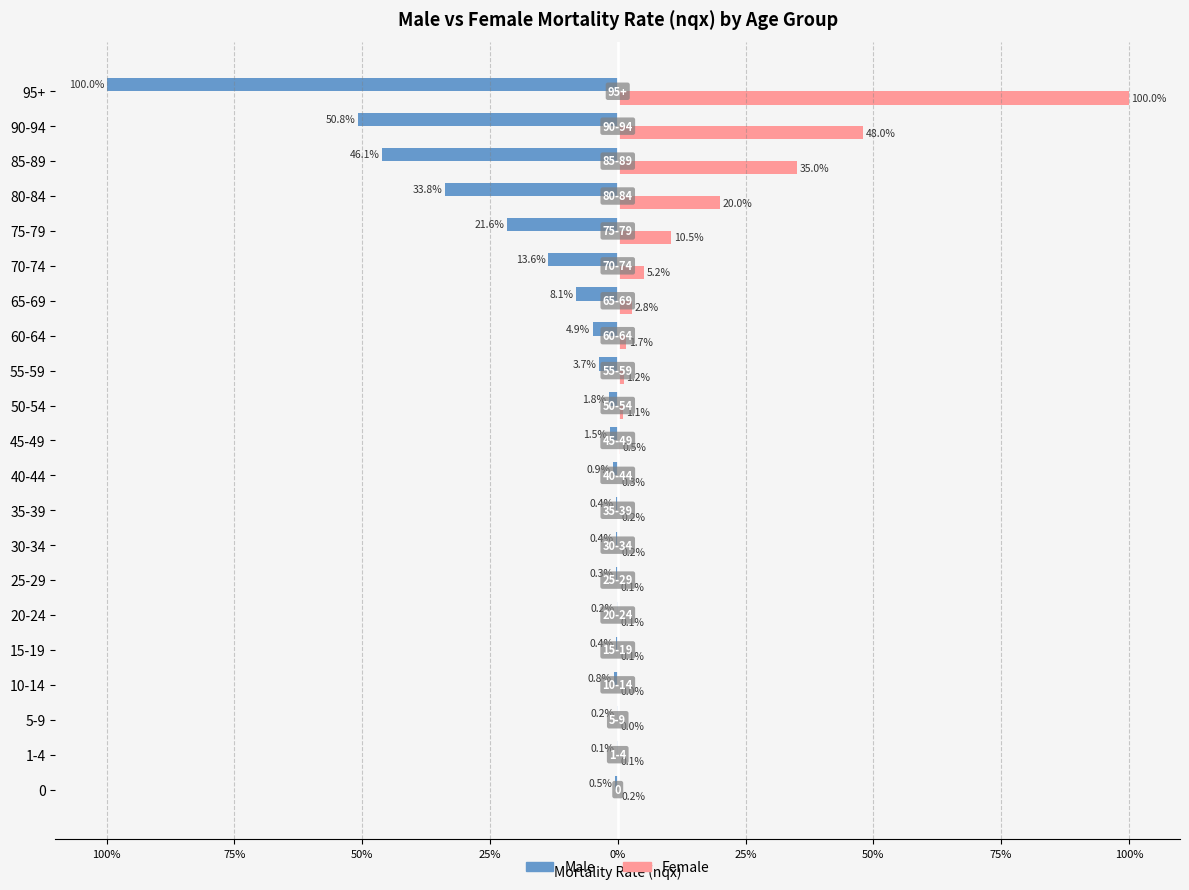

What are all the series names shown in the legend?

Male, Female